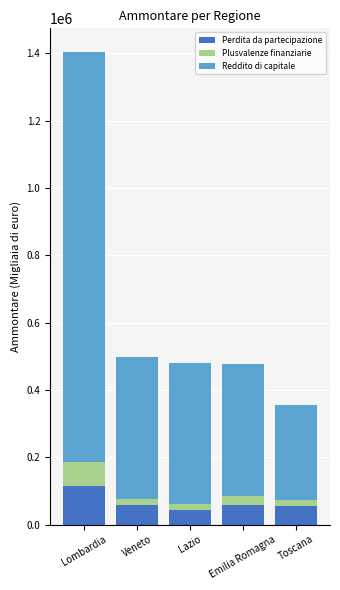

The Perdita da partecipazione series shows 58573 at Emilia Romagna. True or false?

True